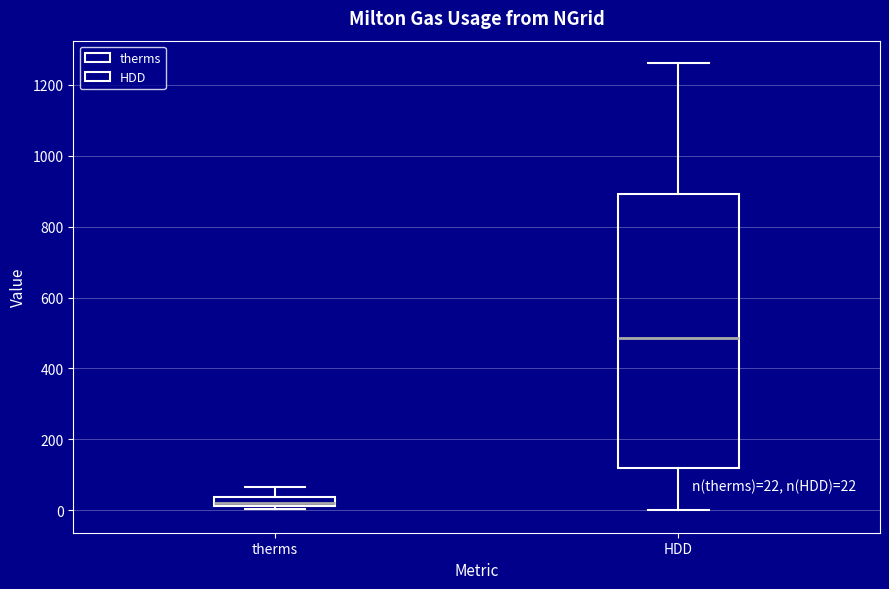

Which box's median line is the highest?

HDD